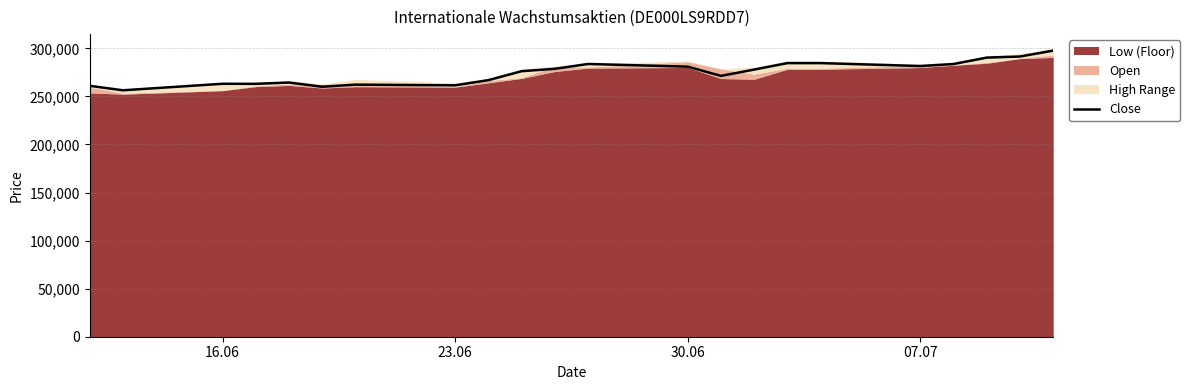

Reading right to left, extract all data points from this chart.

297615	291459	290323	283643	281562	284610	284610	277894	271317	280916	283708	278675	276207	266862	261488	262240	260001	264393	263050	263096	256336	260980